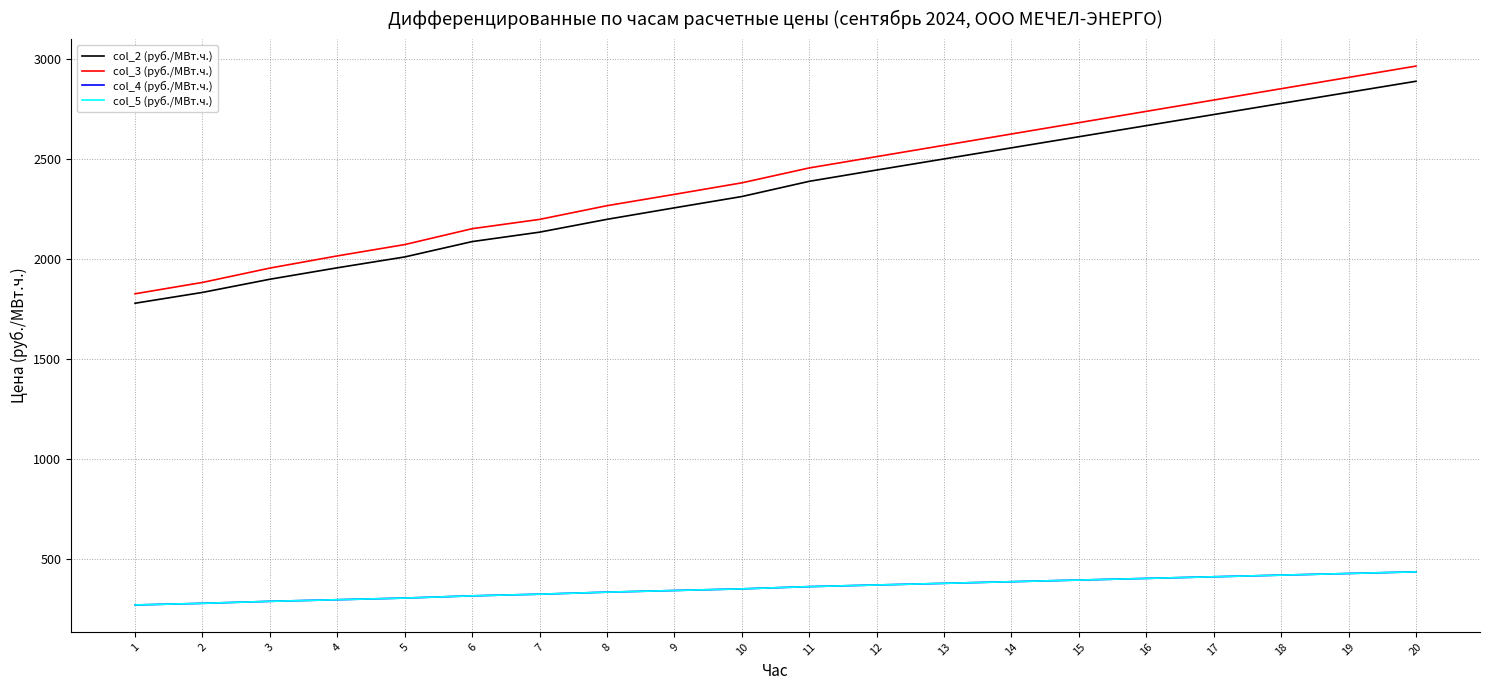

Is this an area chart (filled region under the line)?

No